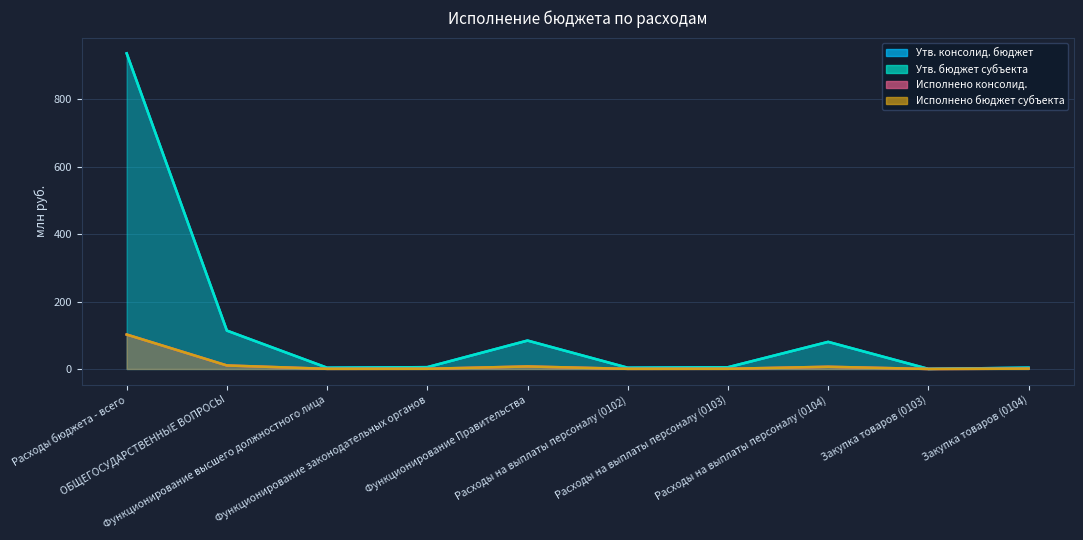

Which has a higher value, Функционирование высшего должностного лица or Расходы на выплаты персоналу (0104)?

Расходы на выплаты персоналу (0104)